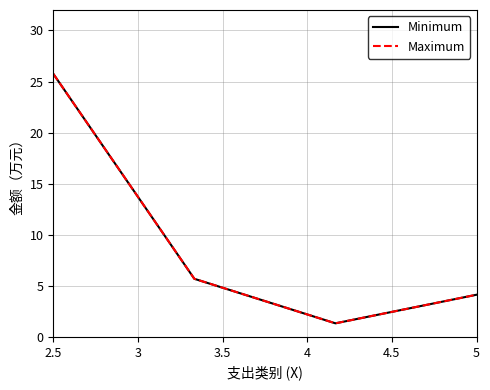

Does the chart display data point markers on the line(s)?

No